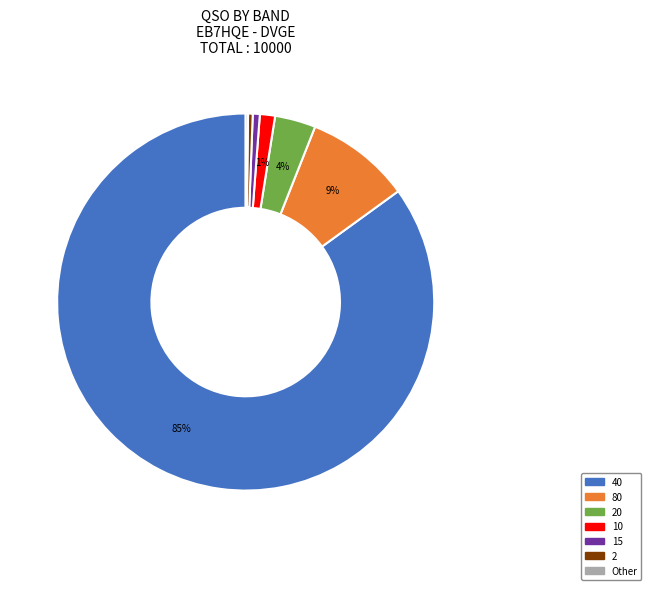

To the nearest percent, what is the average slice percentage?

14%